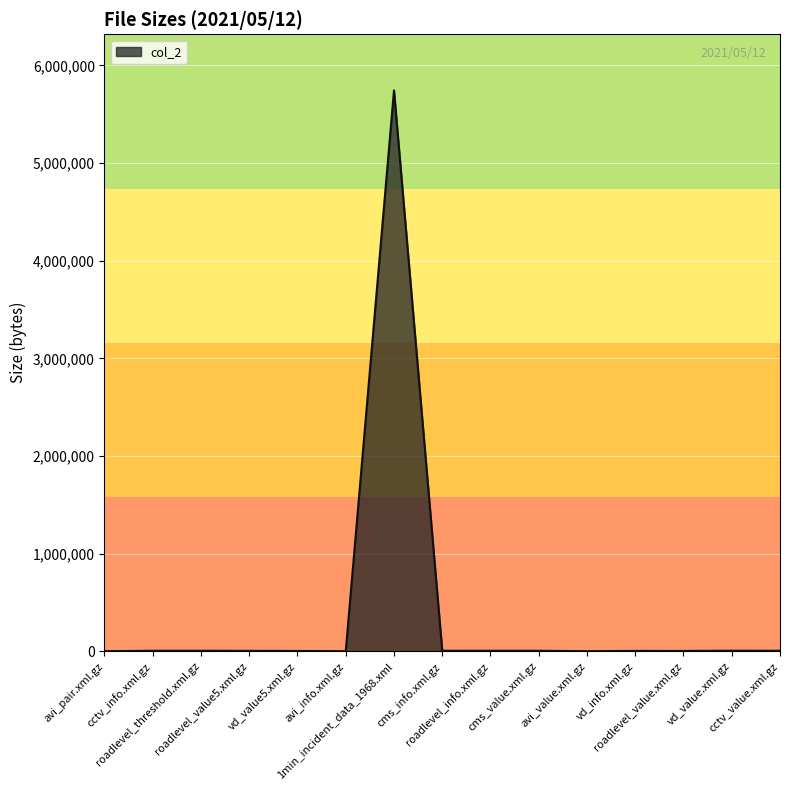

Which category has the highest value across all series?

1min_incident_data_1968.xml